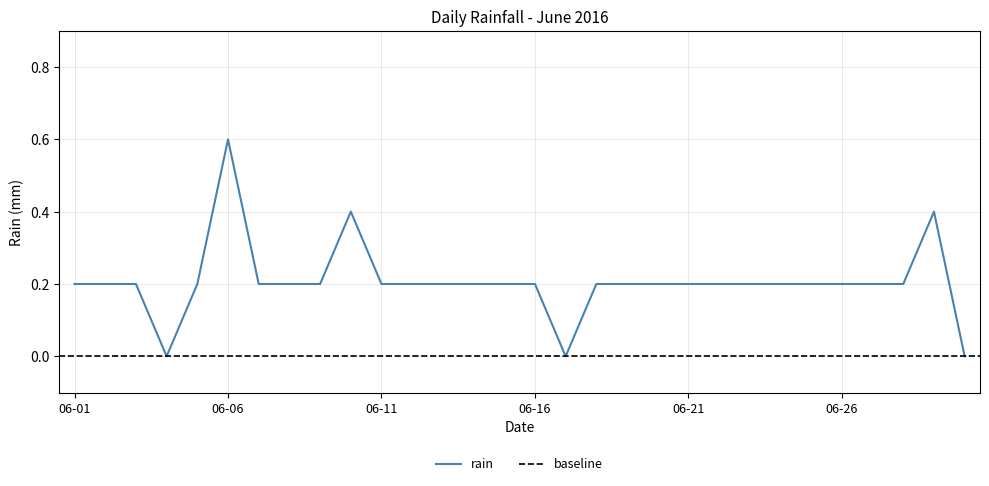

How many distinct data groups are displayed?

1